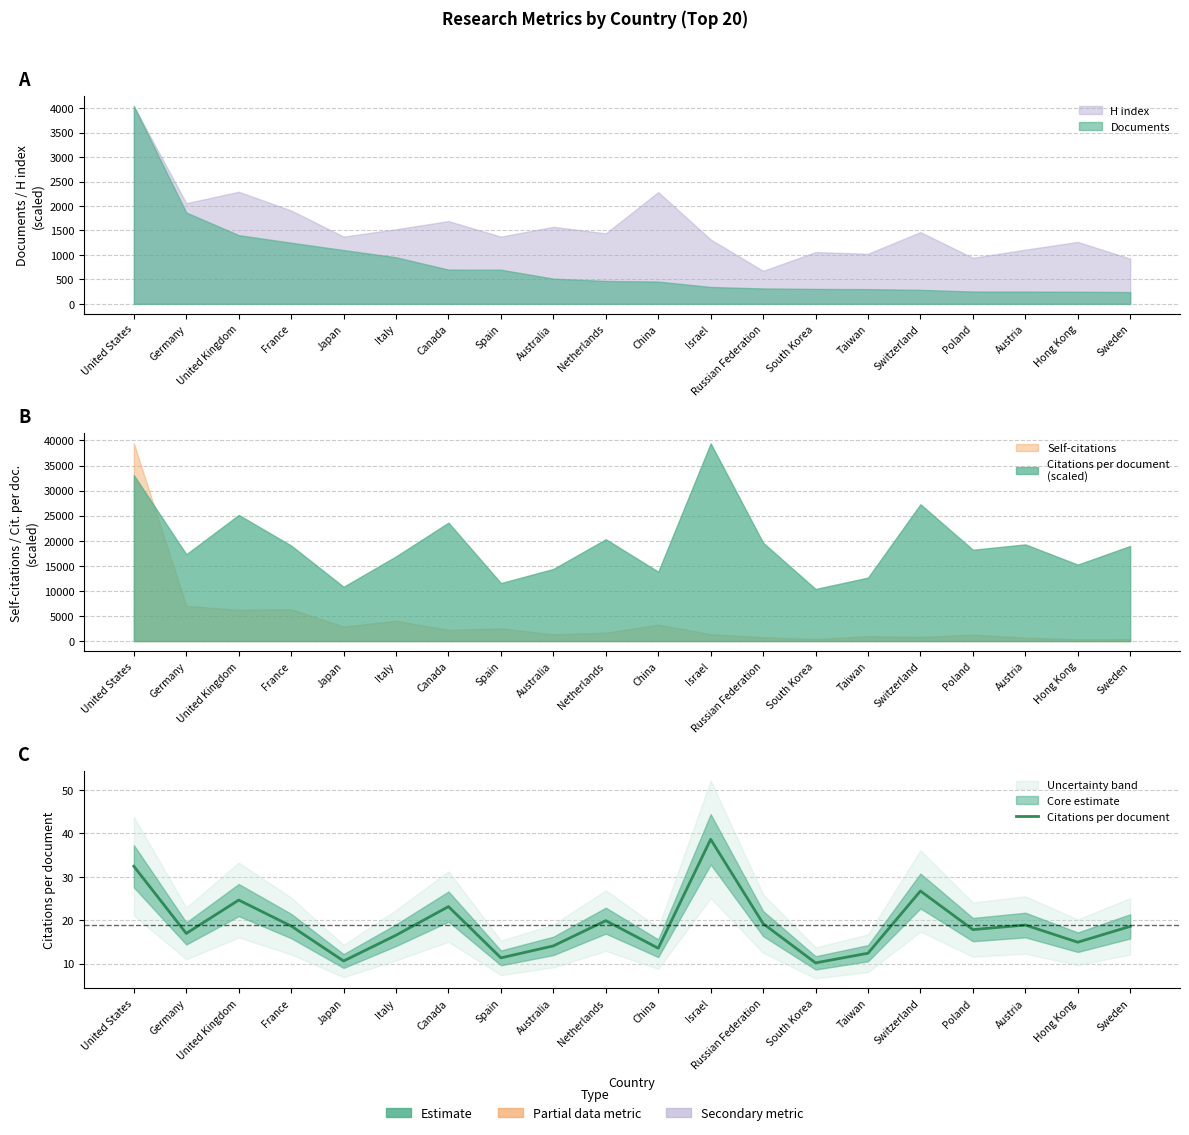

What is the minimum value shown in the chart?

10.2